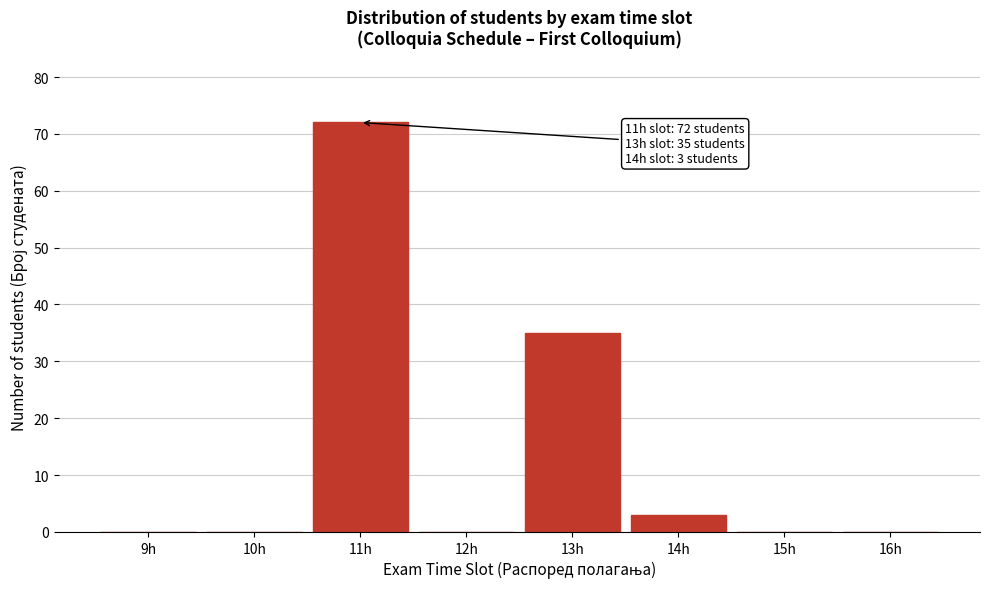

Reading left to right, transcribe all the data shown in this chart.

9h=0	10h=0	11h=72	12h=0	13h=35	14h=3	15h=0	16h=0